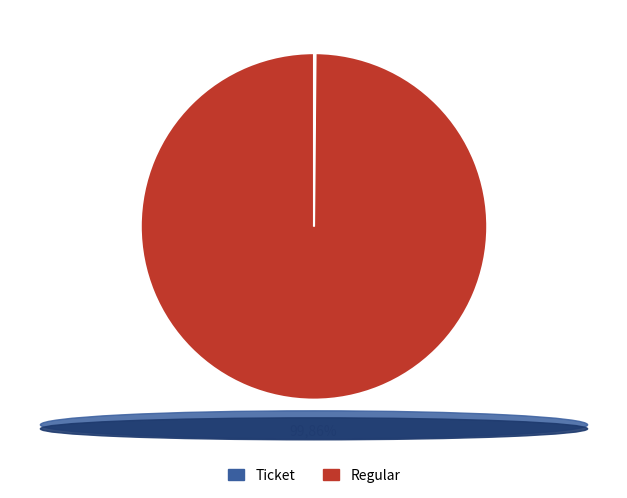

True or false: Ticket accounts for 0% of the total.

True